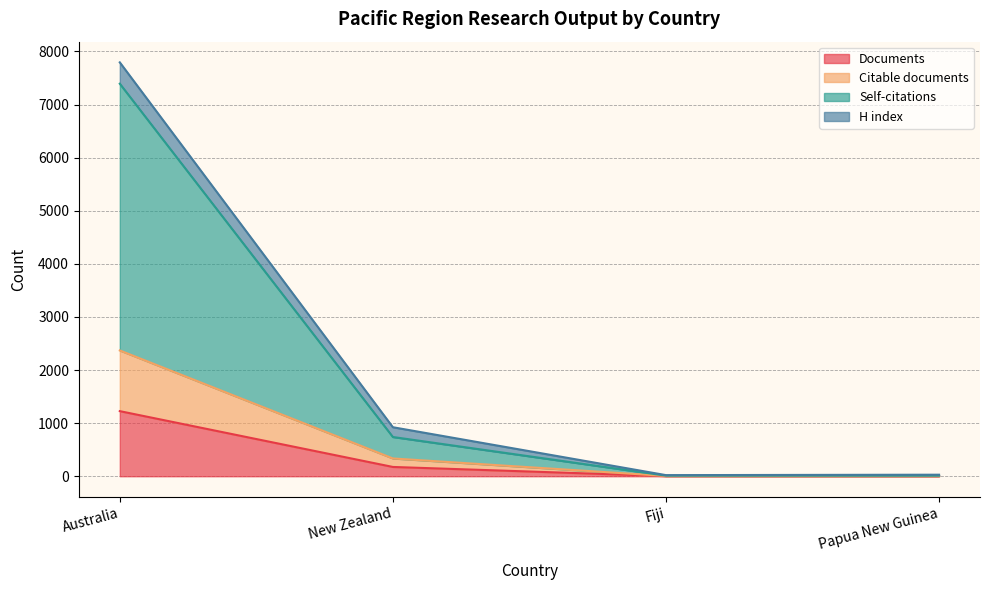

Is it true that Self-citations equals 1462 at New Zealand?

False